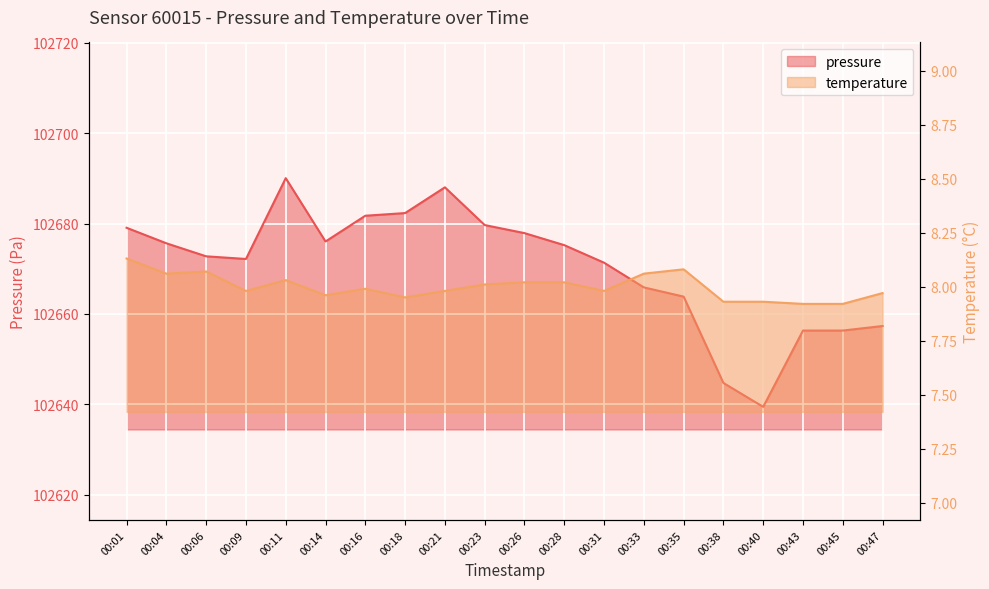

Reading left to right, list all the values displayed in this chart.

pressure: 102679.1	102675.6	102672.8	102672.2	102690.0	102676.0	102681.7	102682.3	102688.0	102679.7	102677.9	102675.2	102671.3	102665.9	102663.8	102644.8	102639.5	102656.3	102656.3	102657.3
temperature: 8.1	8.1	8.1	8.0	8.0	8.0	8.0	8.0	8.0	8.0	8.0	8.0	8.0	8.1	8.1	7.9	7.9	7.9	7.9	8.0